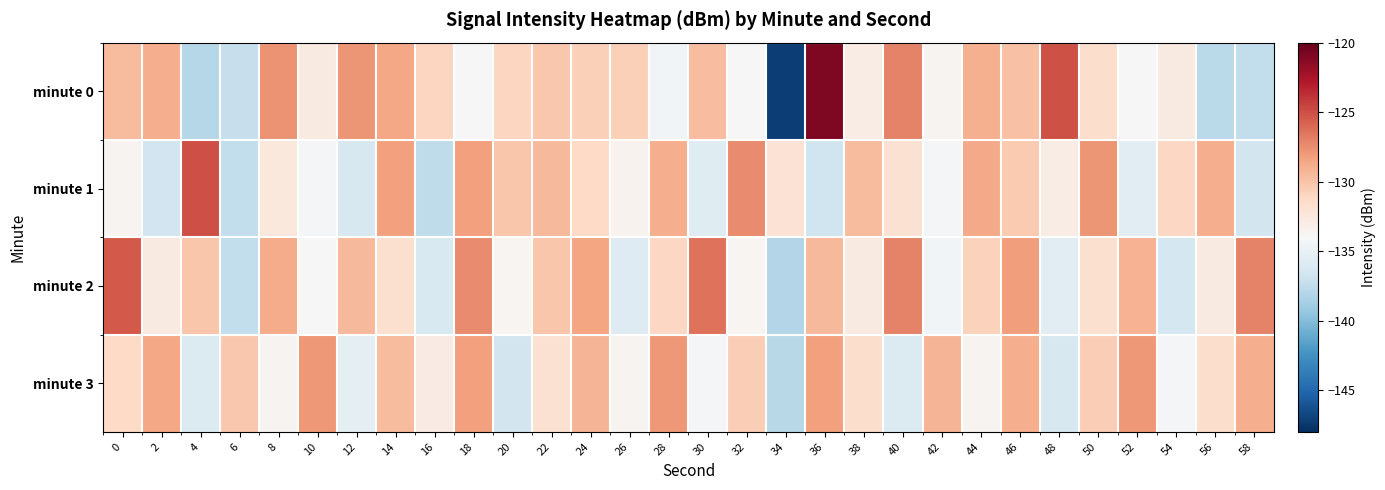

What is the spread (max minus min) of values at 6?

7.3